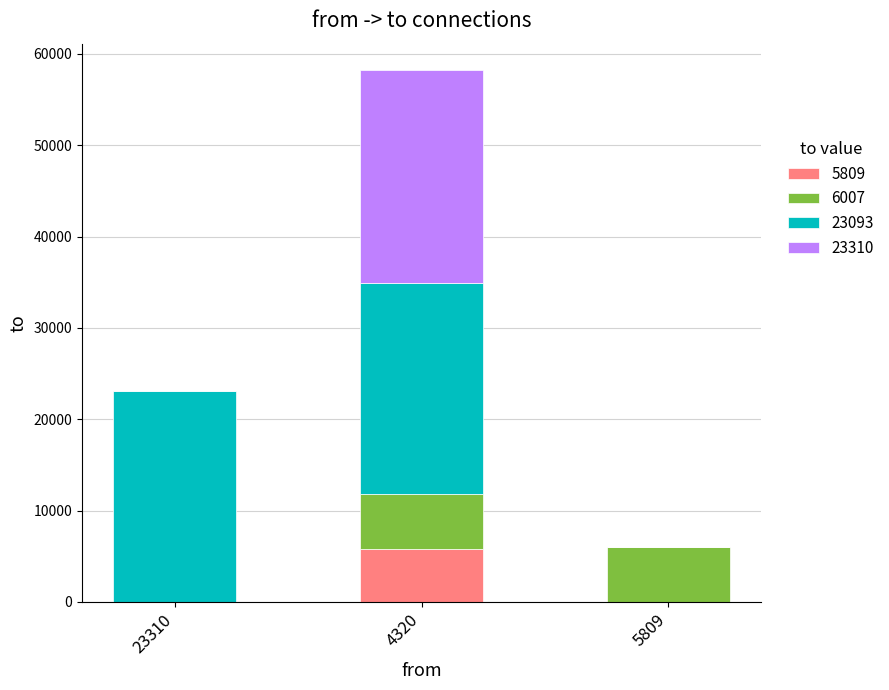

The value of 5809 at 5809 is -4051. True or false?

False